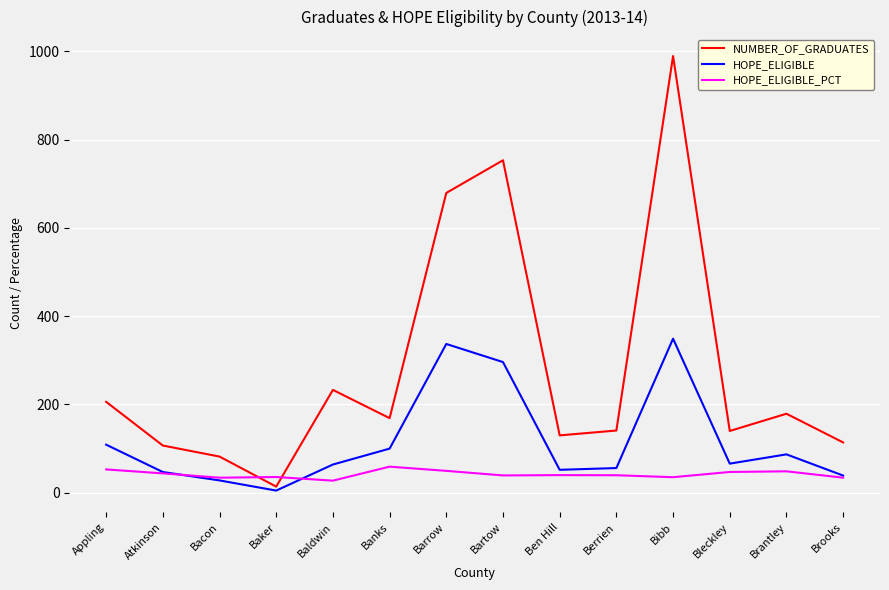

True or false: NUMBER_OF_GRADUATES and HOPE_ELIGIBLE intersect in this chart.

False